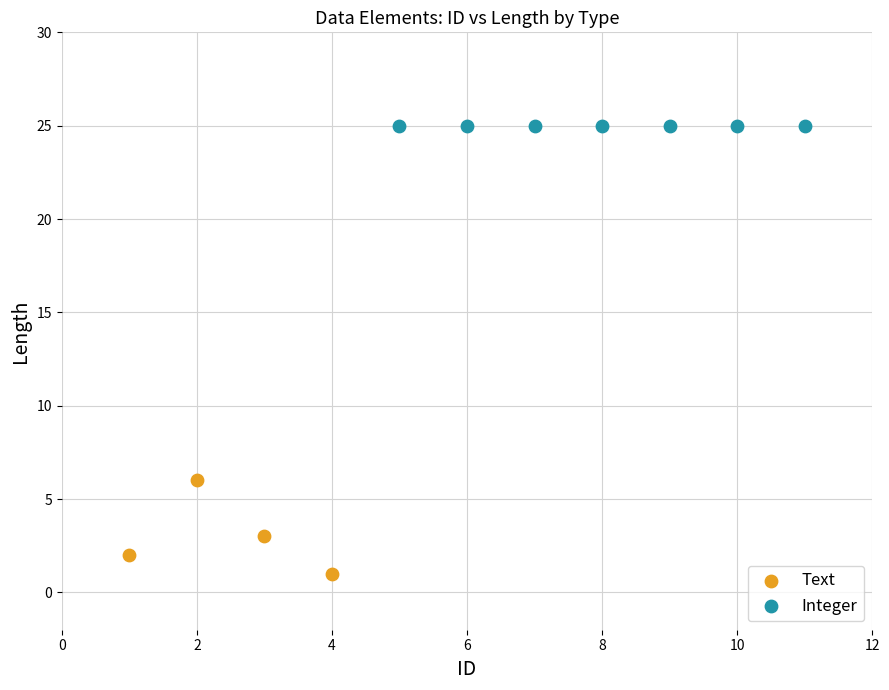

Which series reaches the minimum Y coordinate?

Text